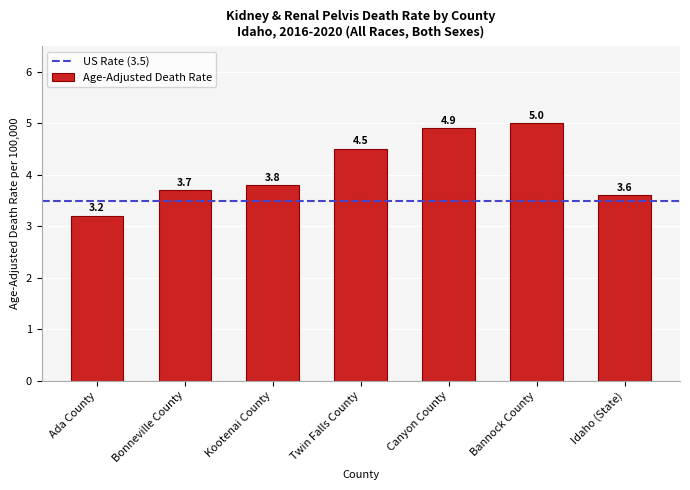

Reading left to right, what are all the values shown in this chart?

Ada County=3.2	Bonneville County=3.7	Kootenai County=3.8	Twin Falls County=4.5	Canyon County=4.9	Bannock County=5.0	Idaho (State)=3.6